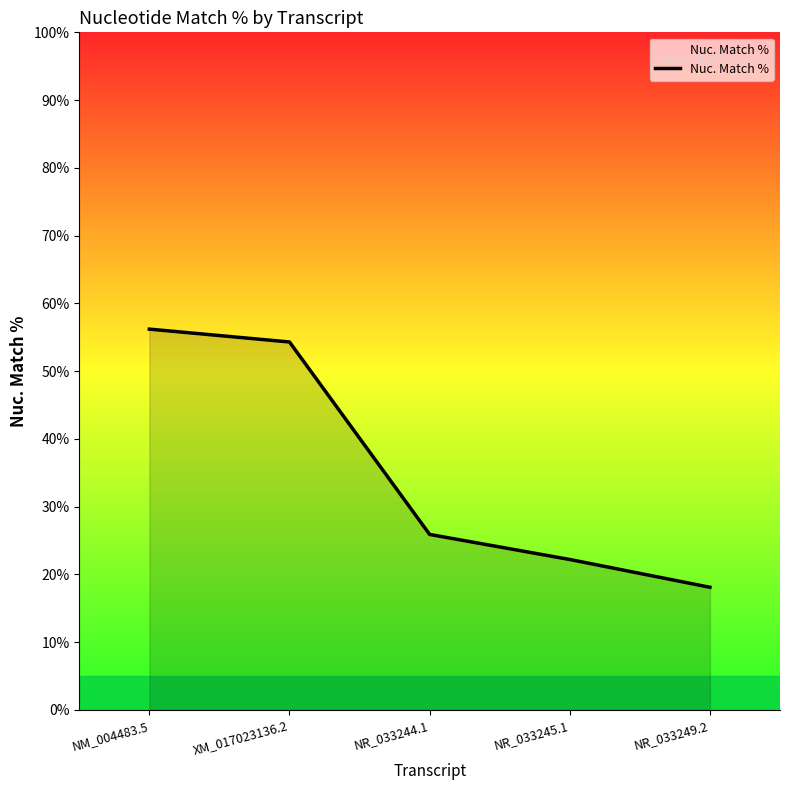

What is the sum of the values at NM_004483.5 and NR_033245.1?

78.4